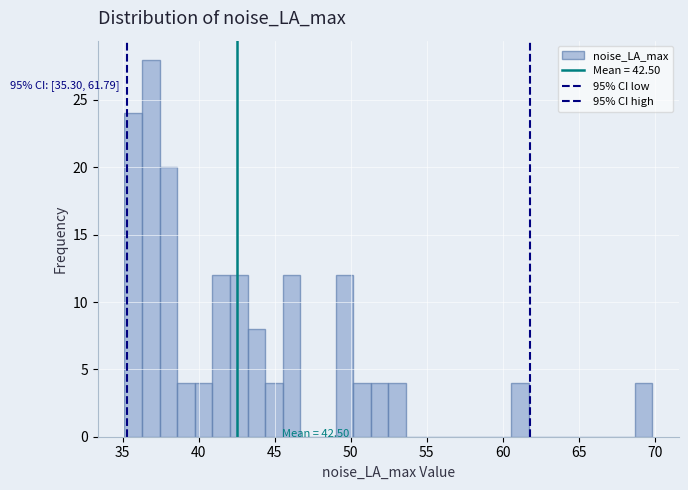

Around what value on the x-axis is the tallest bar? Give the approximate position of its centre, as read against the axis.

37.0